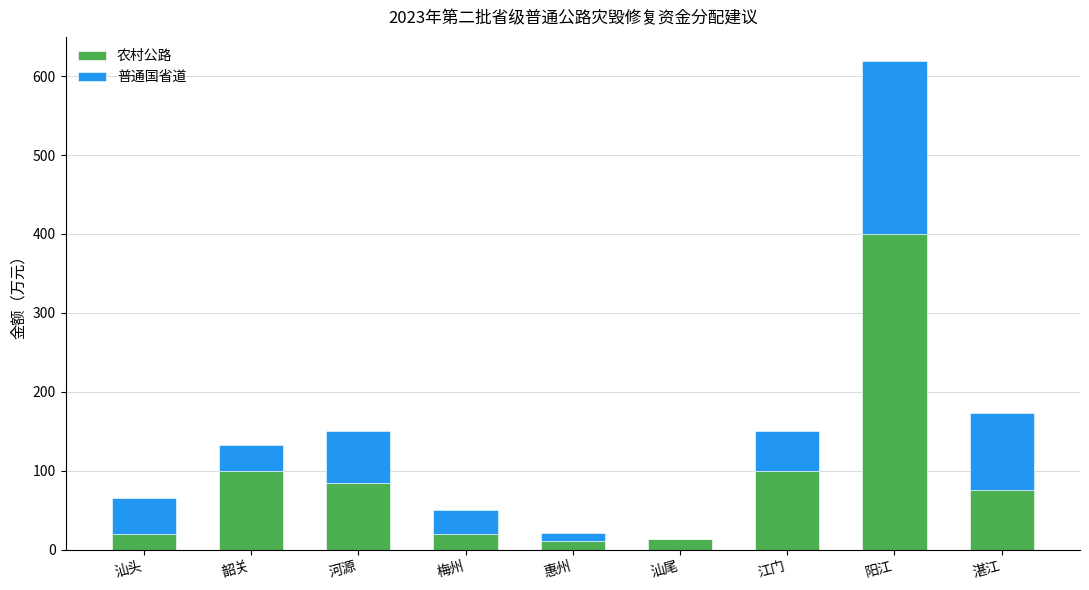

At which category is the sum across all series the highest?

阳江